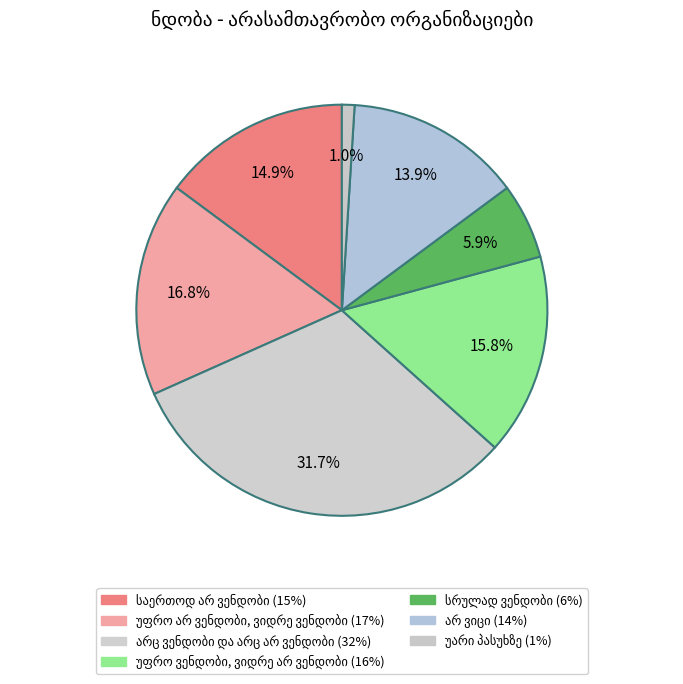

Which has a higher value, უფრო ვენდობი, ვიდრე არ ვენდობი or სრულად ვენდობი?

უფრო ვენდობი, ვიდრე არ ვენდობი